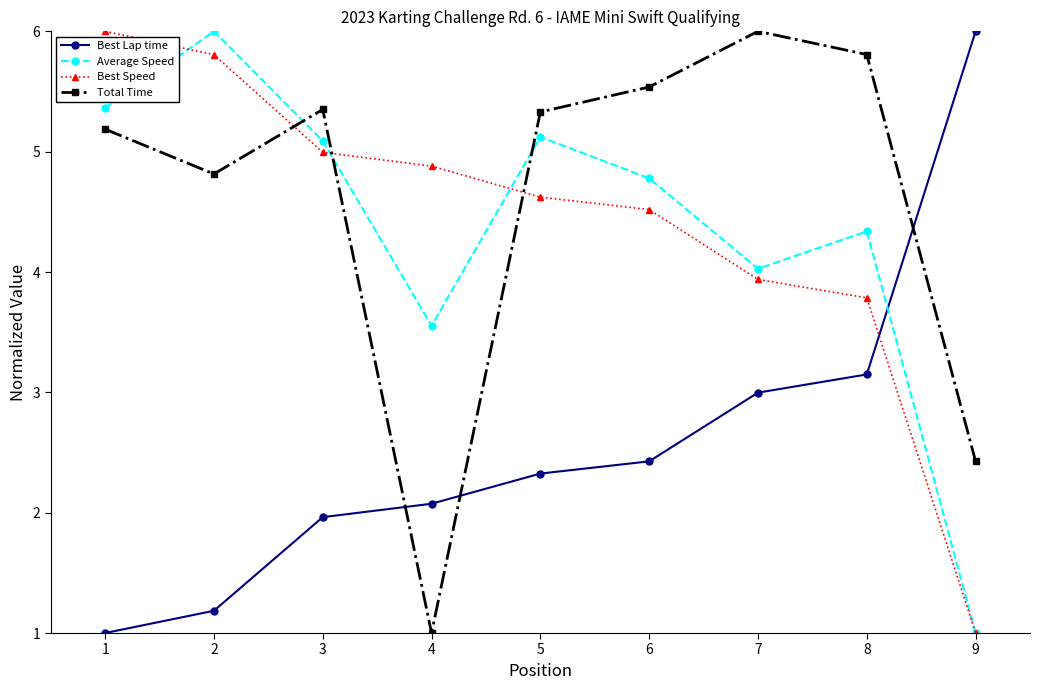

What is the total value across all series at 2?

17.8